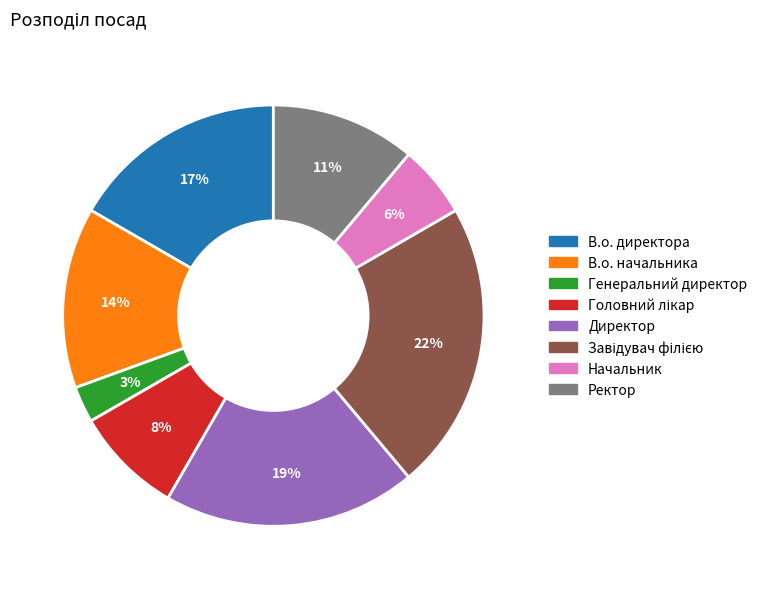

Is the sum of Начальник and Генеральний директор greater than half?

No